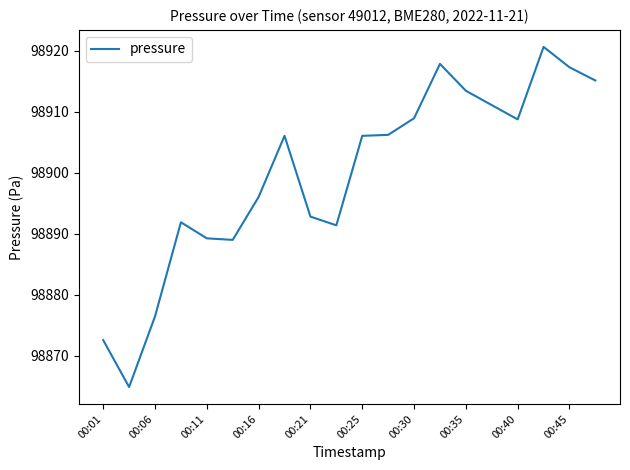

What is the difference between the maximum and minimum values?

55.7